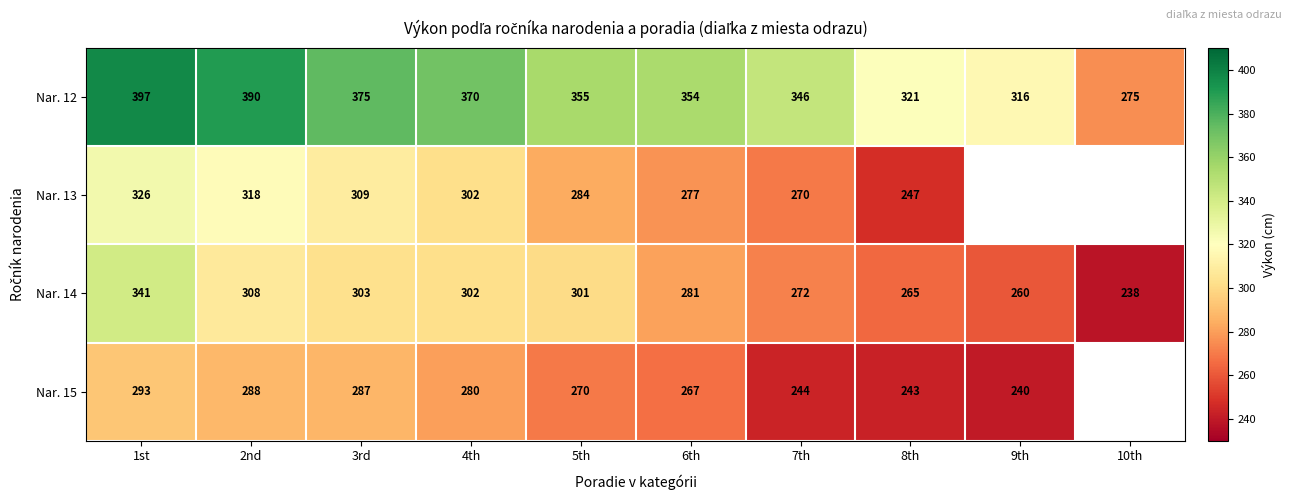

True or false: Nar. 14 has a value of 260 at 9th.

True